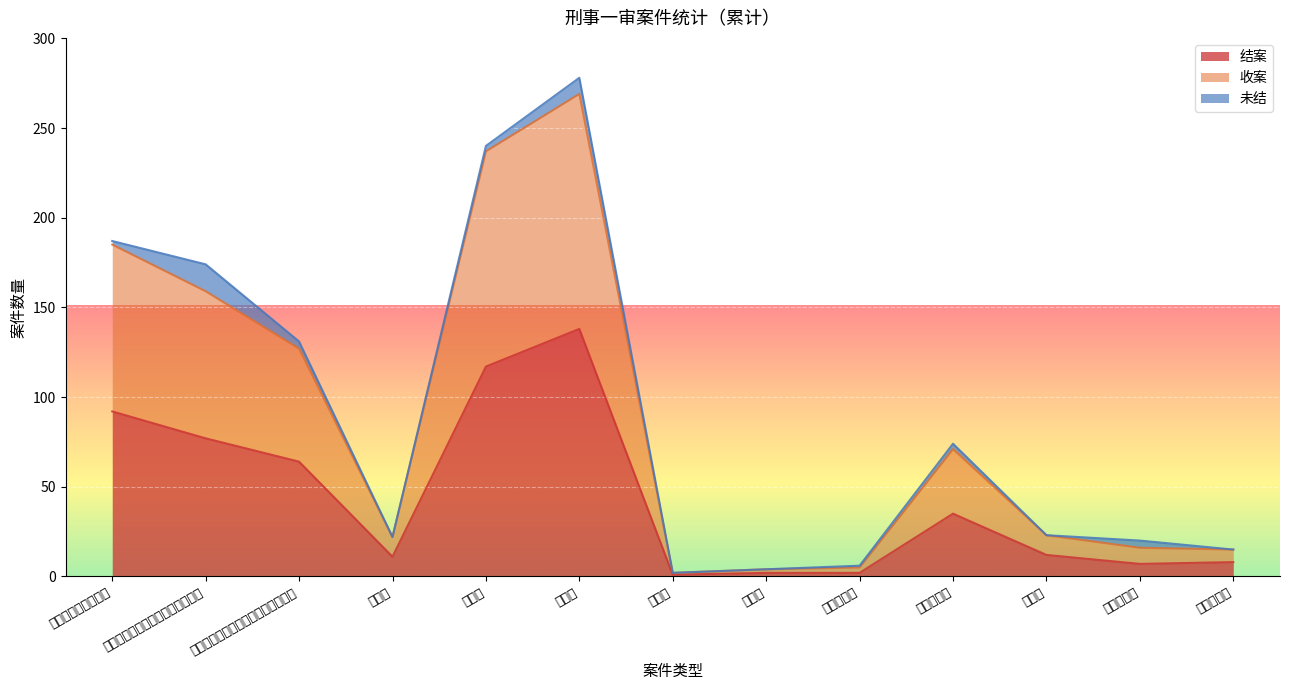

How many lines are shown in the chart?

3